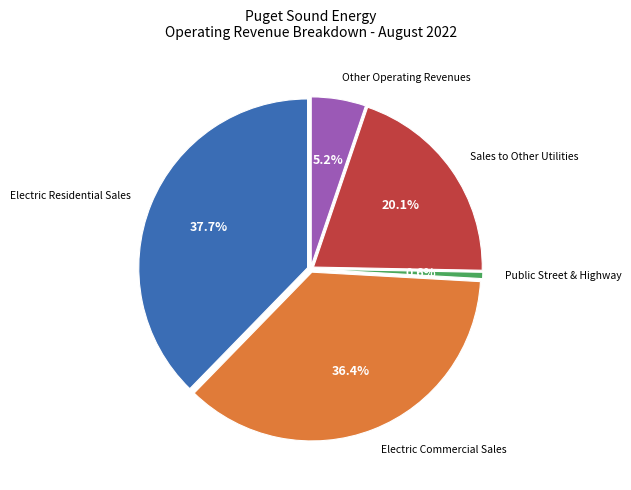

Is there a majority slice in this chart?

No